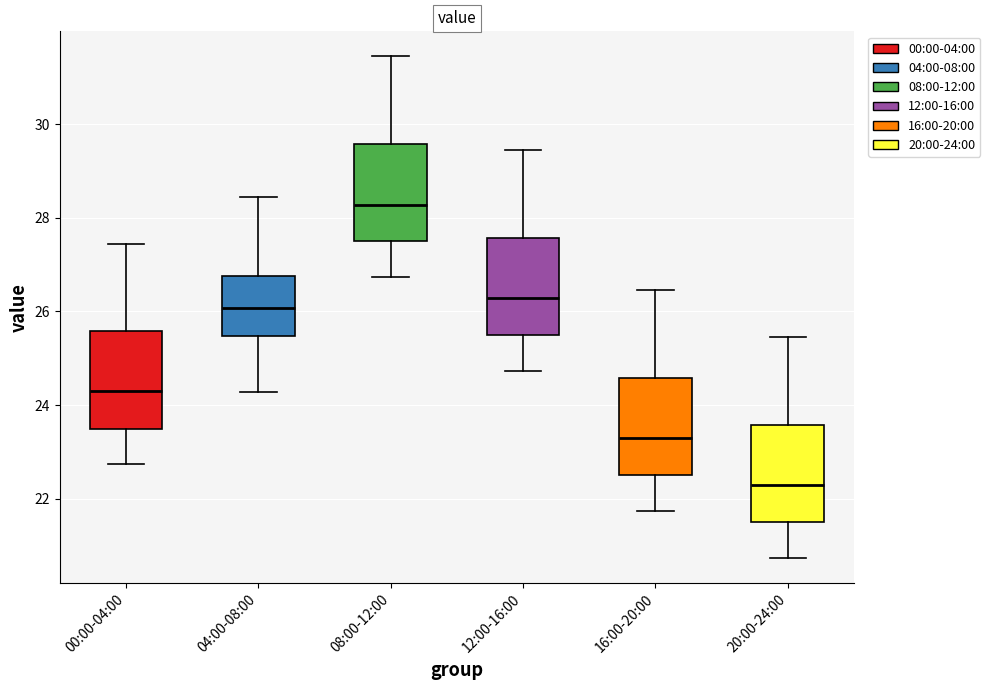

Where is the lower edge of the box for 08:00-12:00 on the y-axis? The values are not printed on the chart, so give them approximately, as read against the axis.

27.4